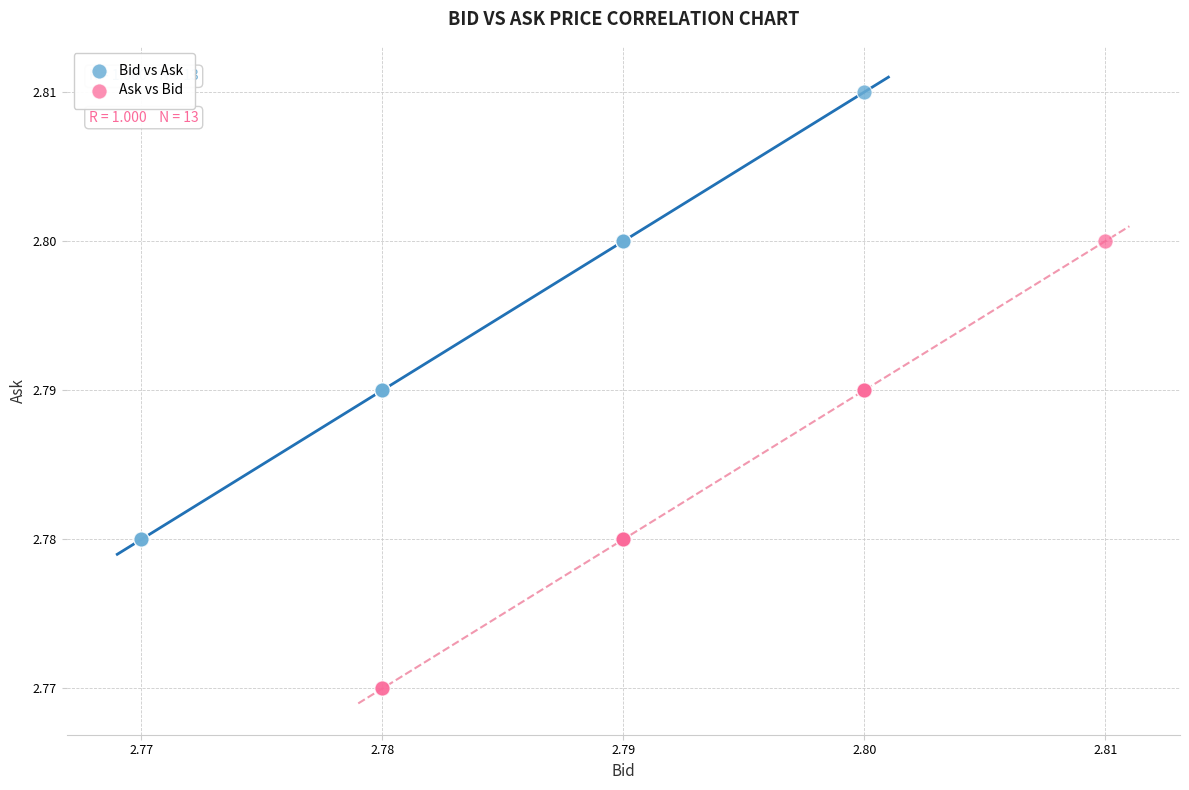

Which series contains the highest Y value?

Bid vs Ask